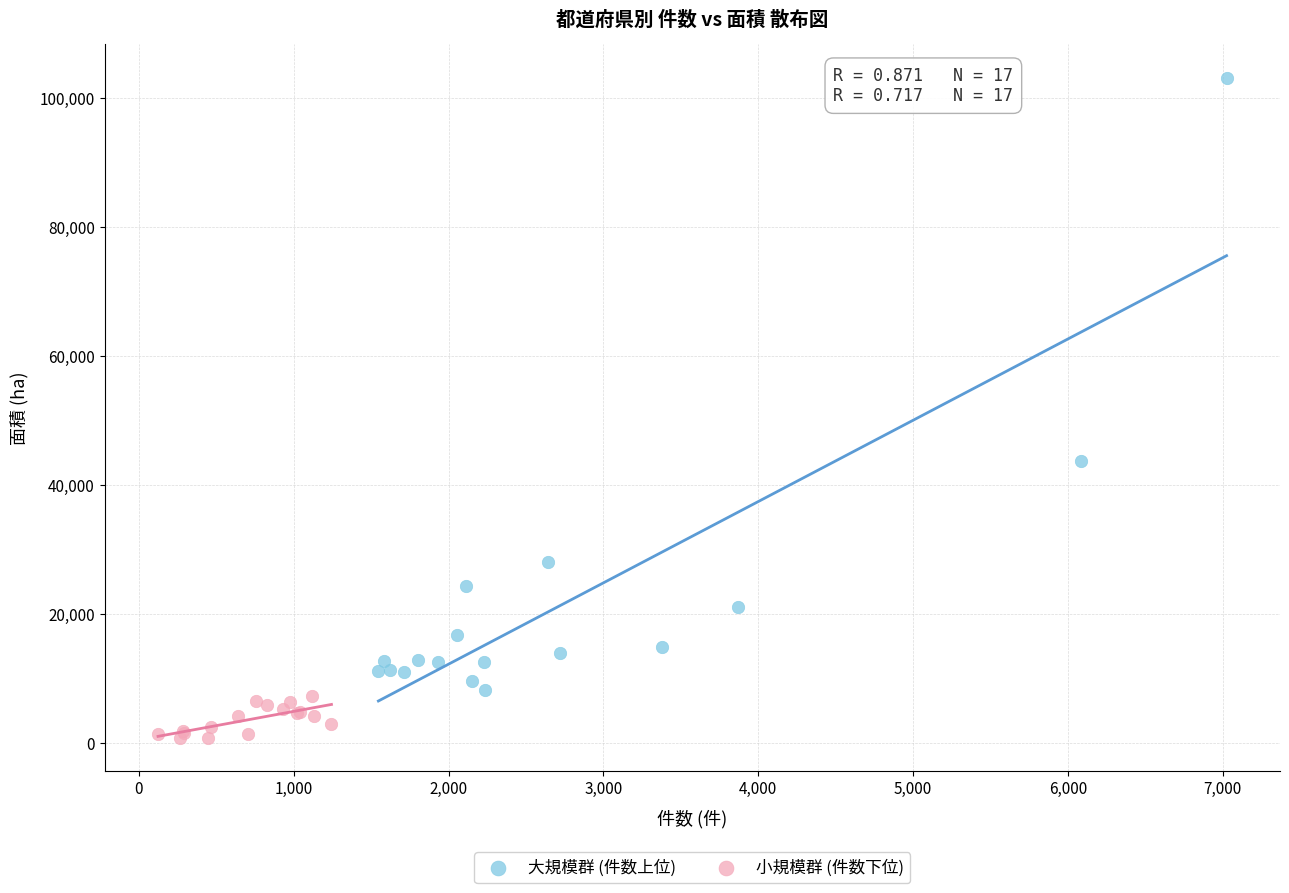

Which series reaches the minimum Y coordinate?

小規模群 (件数下位)